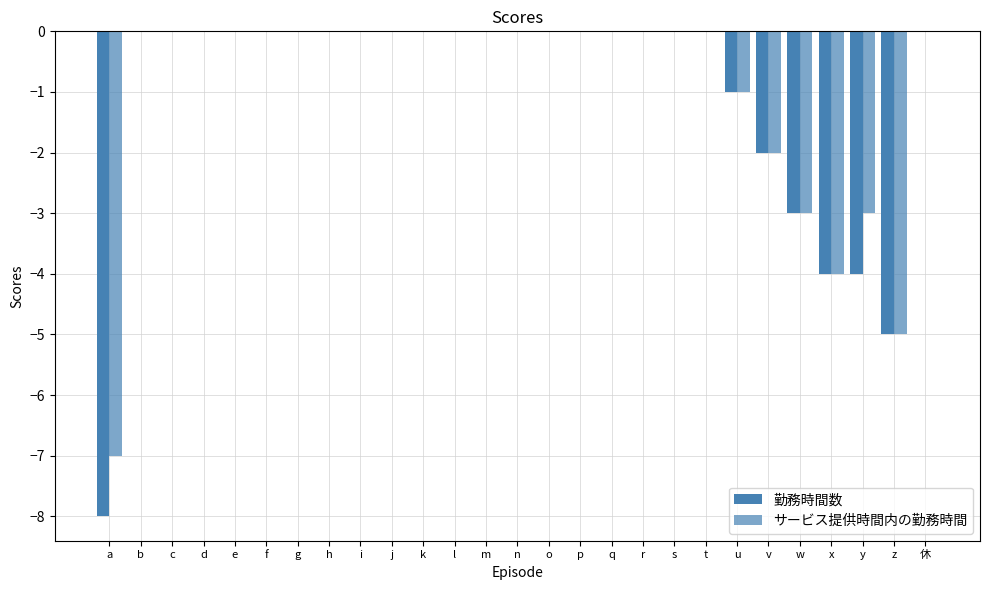

What is the approximate value of 勤務時間数 at a?

-8